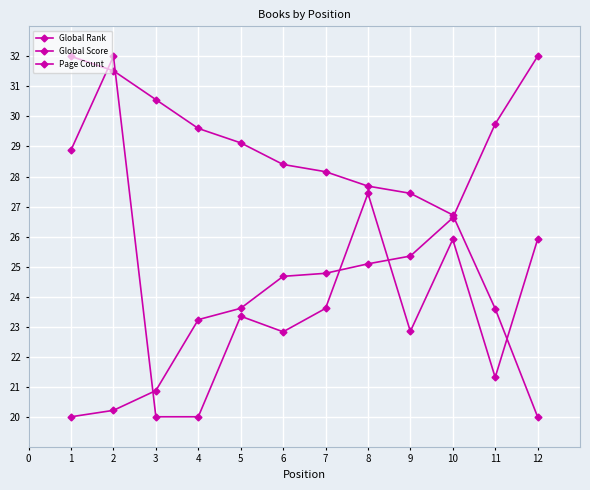

Is the value of Global Score at 7 greater than the value of Global Rank at 11?

No